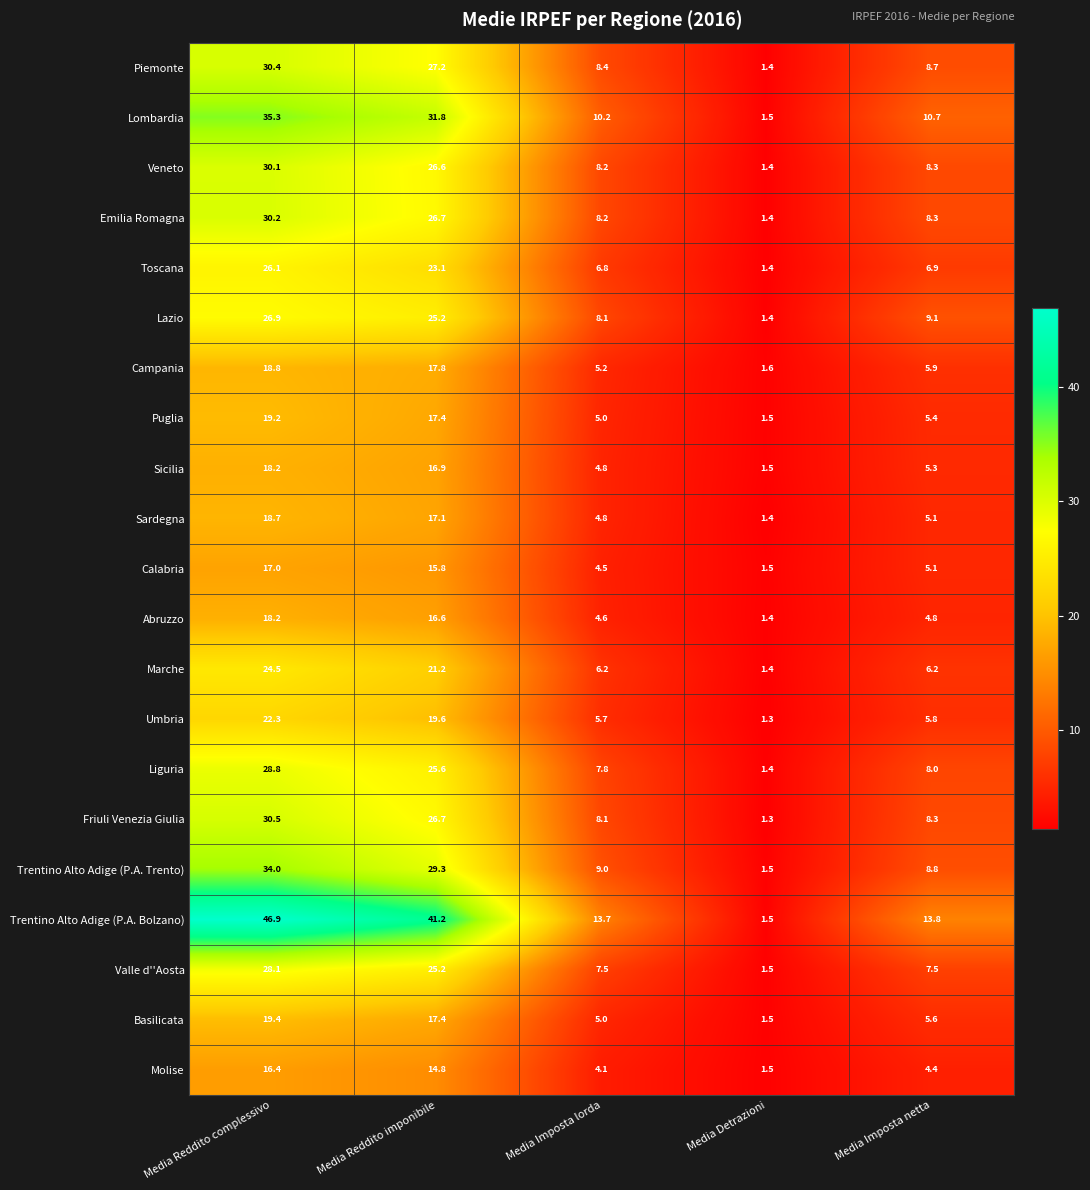

List the labels in order of Molise value, smallest first.

Media Detrazioni, Media Imposta lorda, Media Imposta netta, Media Reddito imponibile, Media Reddito complessivo